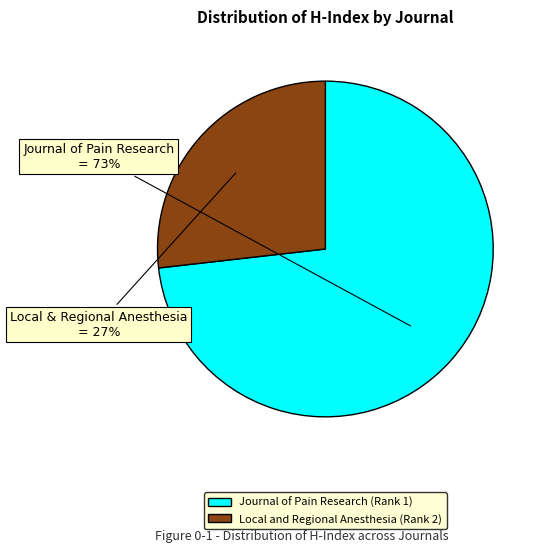

To the nearest percent, what percentage of the pie is Journal of Pain Research (Rank 1)?

73%